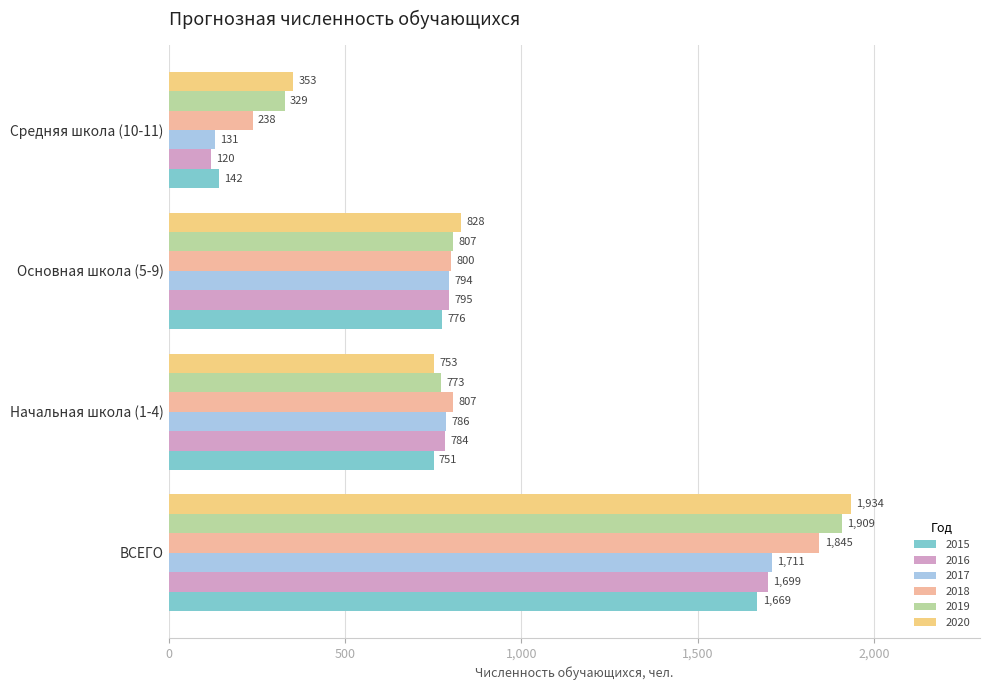

Which label corresponds to the smallest value in the chart?

Средняя школа (10-11)